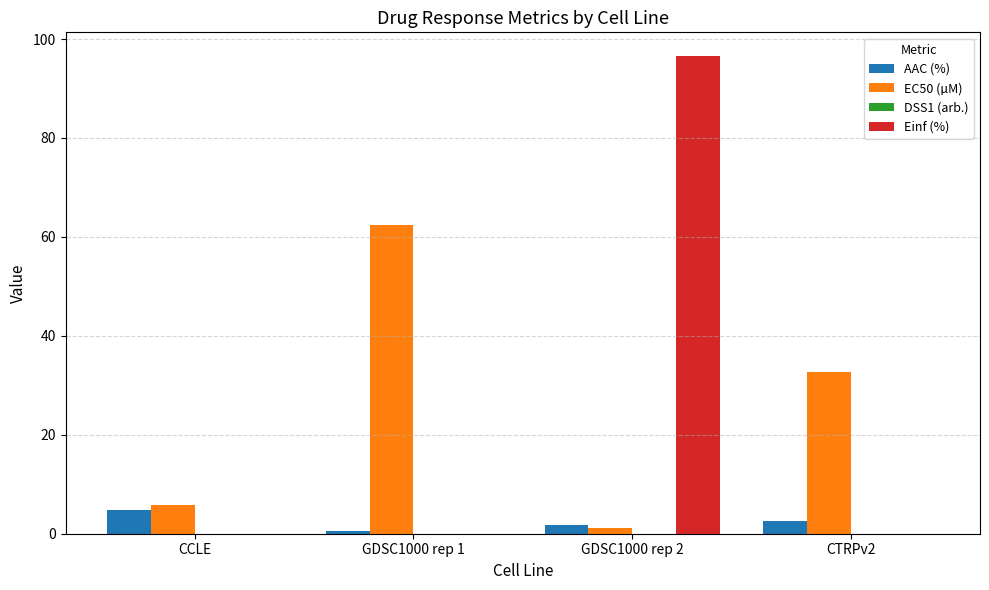

What is the average value of the EC50 (µM) series?

25.5